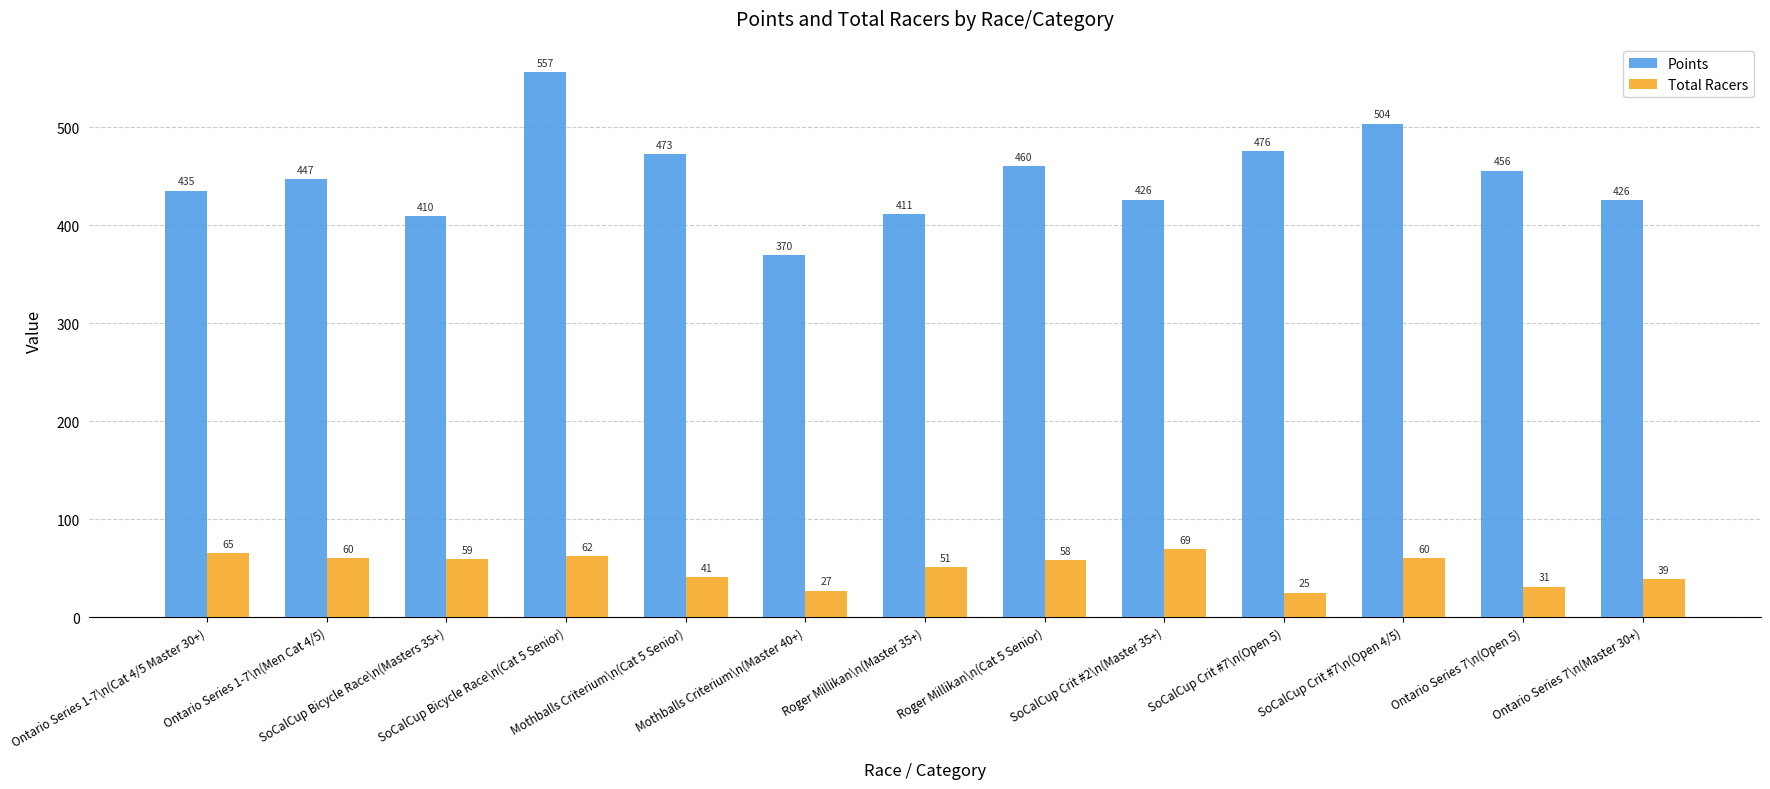

What is the spread (max minus min) of values at Ontario Series 1-7\n(Men Cat 4/5)?

387.2